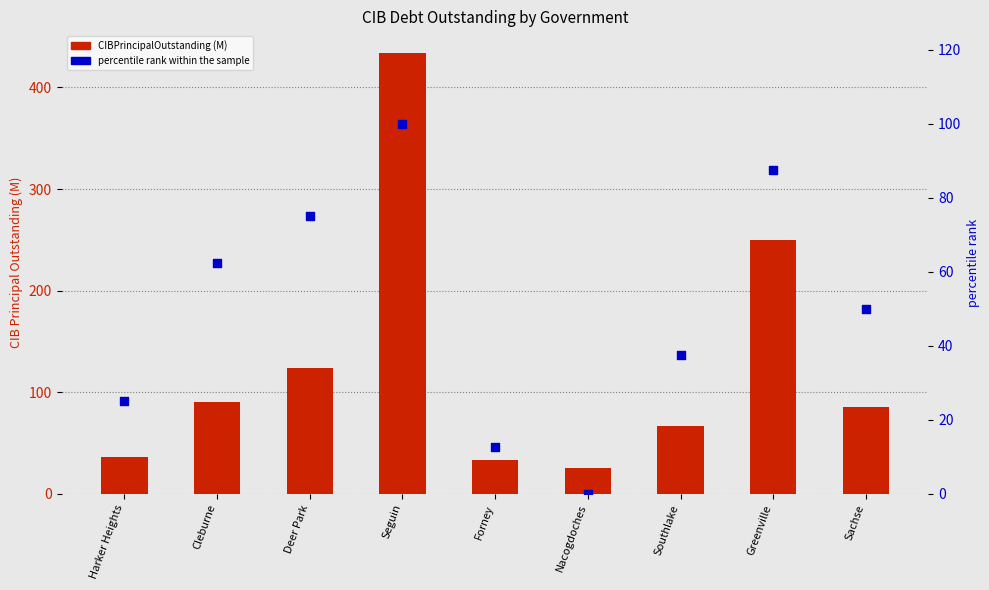

At how many categories does at least one series exceed 216?

2